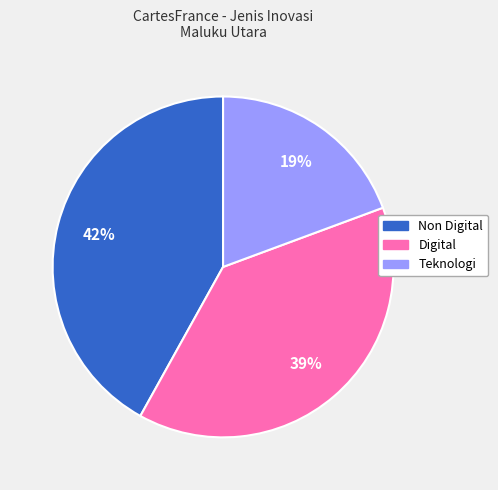

To the nearest percent, what is the difference between the largest and smallest slice percentages?

23%